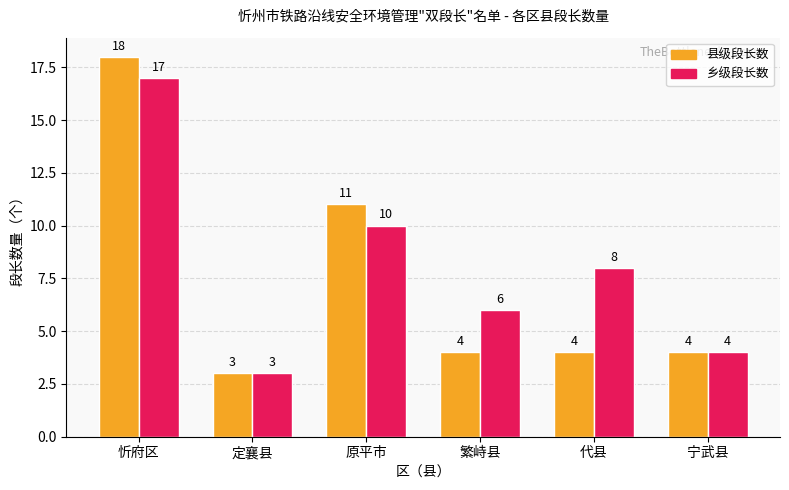

What is the maximum value shown in the chart?

18